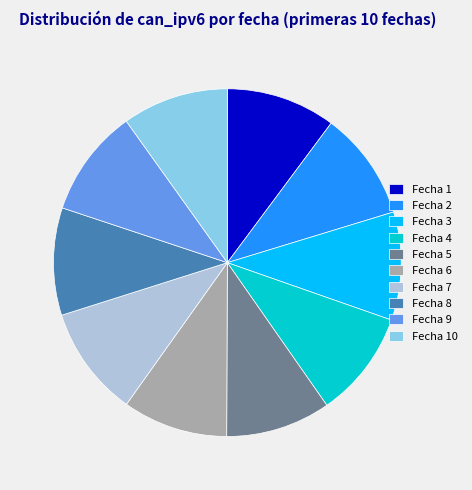

Do Fecha 9 and Fecha 6 together represent more than half of the pie?

No